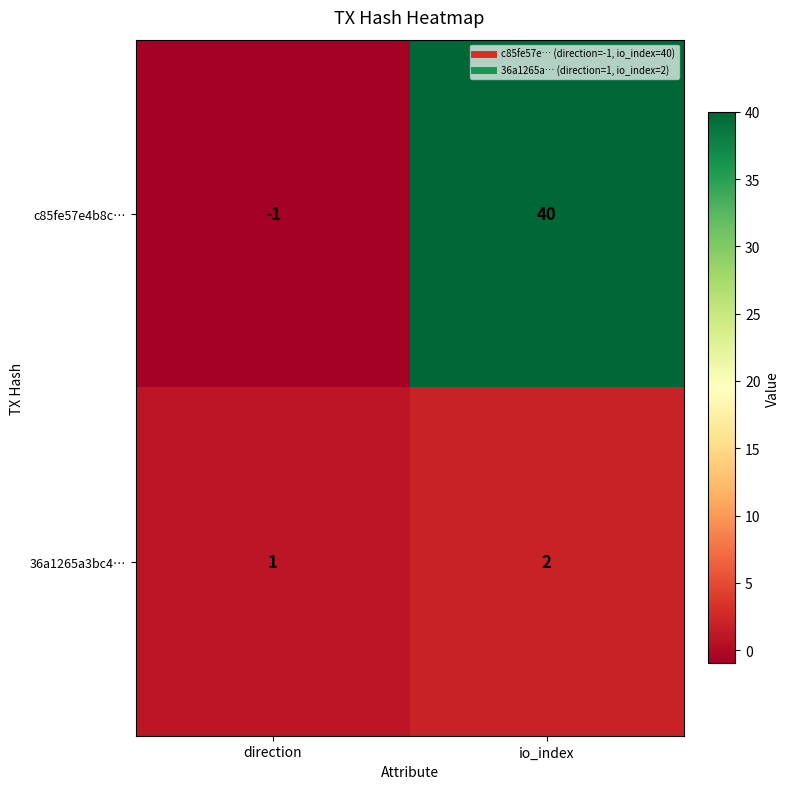

What is the sum of all c85fe57e4b8c… values?

39